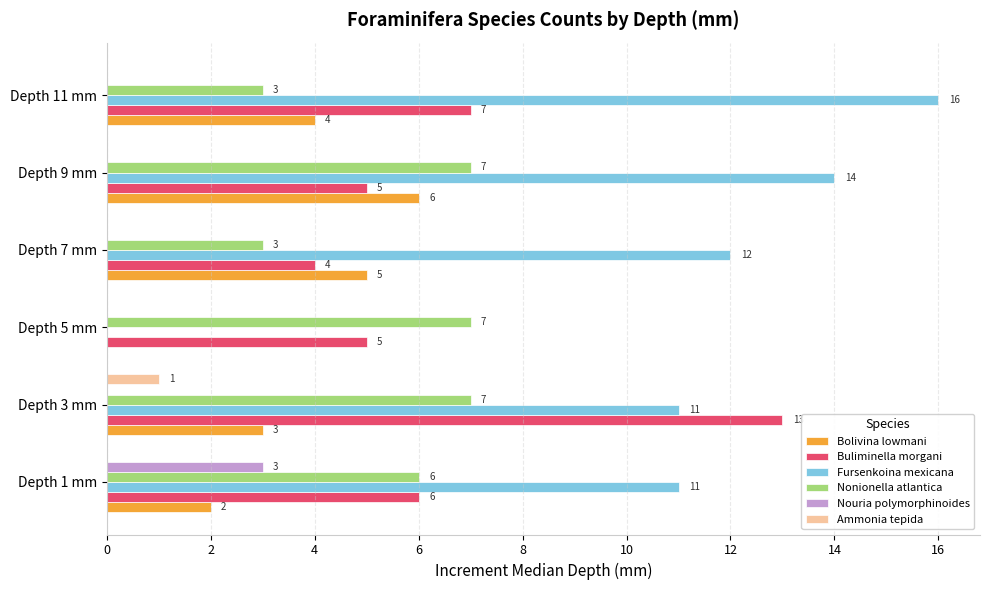

Is it true that Bolivina lowmani equals 5 at Depth 7 mm?

True